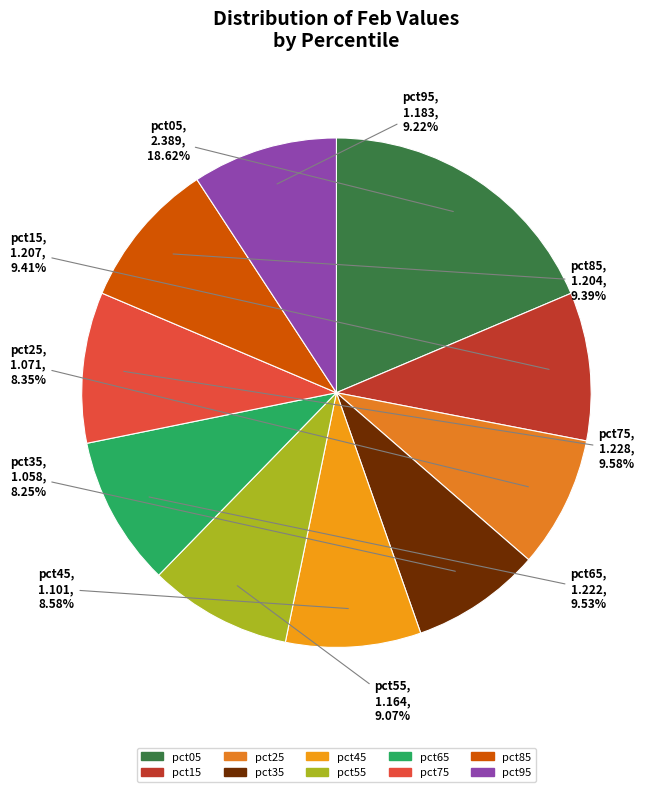

Does pct35 account for over 50% of the chart?

No